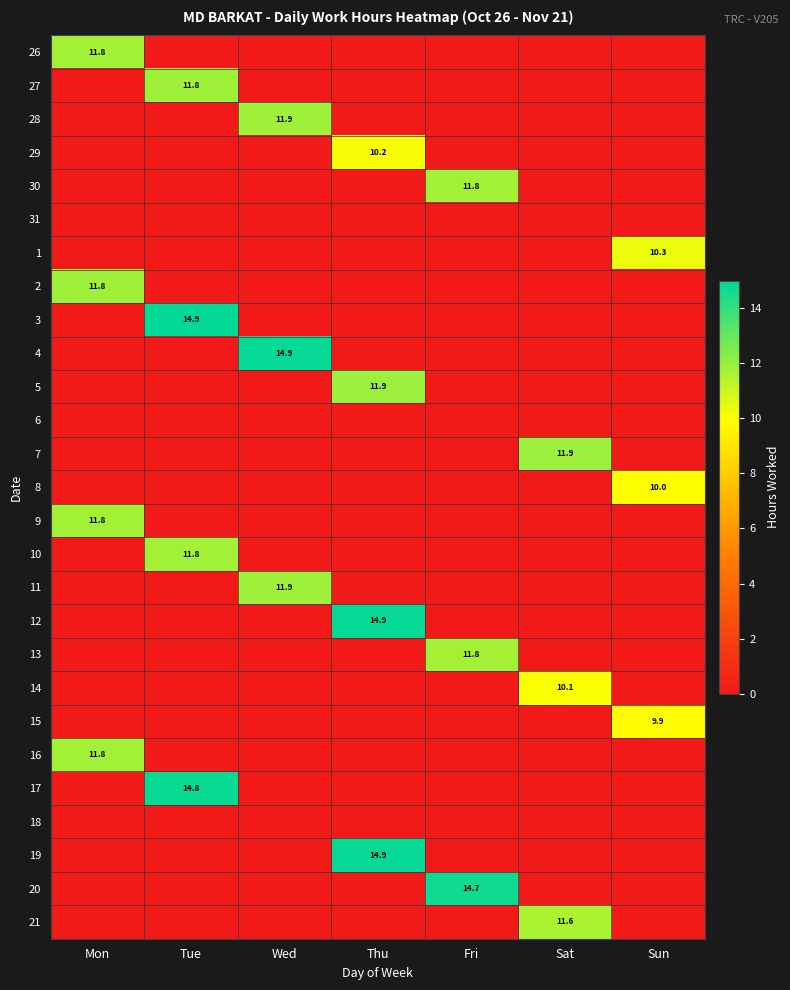

The value of 20 at Fri is 6.8. True or false?

False